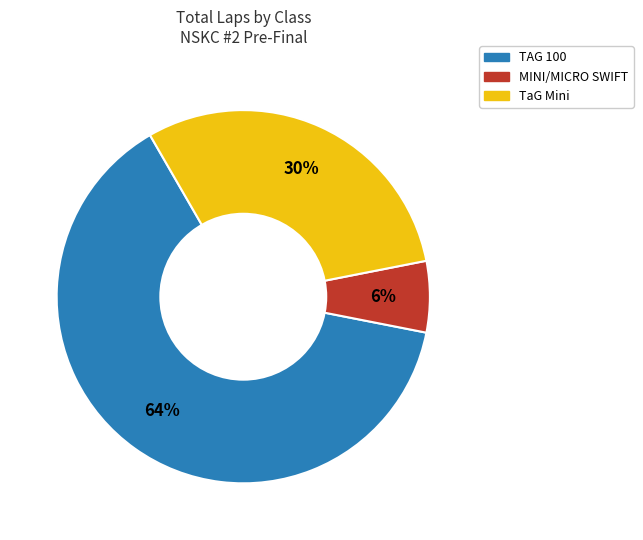

Is there any slice that represents more than half of the pie?

Yes